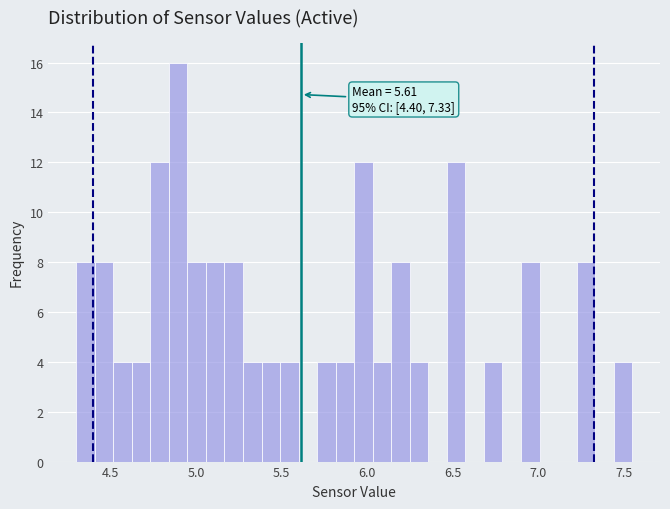

Around what value on the x-axis is the tallest bar? Give the approximate position of its centre, as read against the axis.

4.90